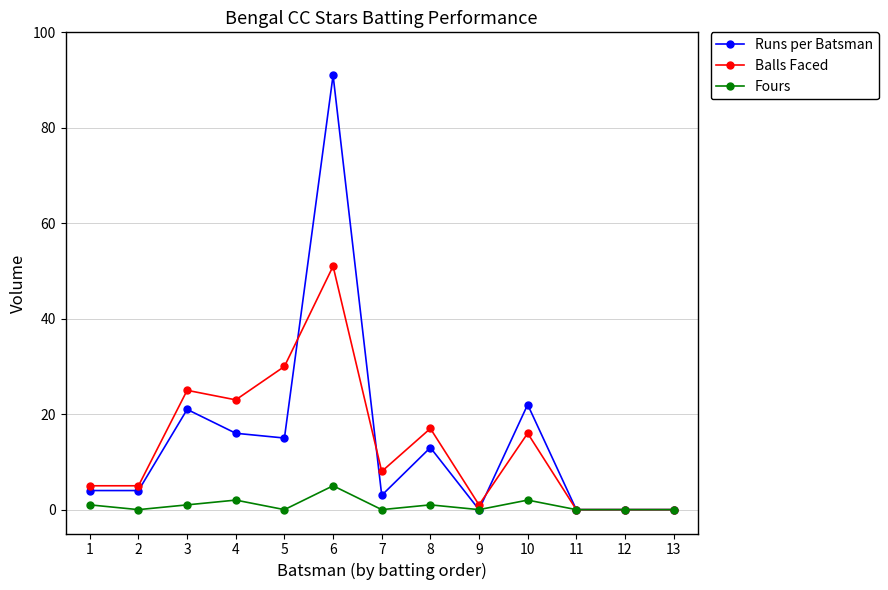

Does the chart display data point markers on the line(s)?

Yes